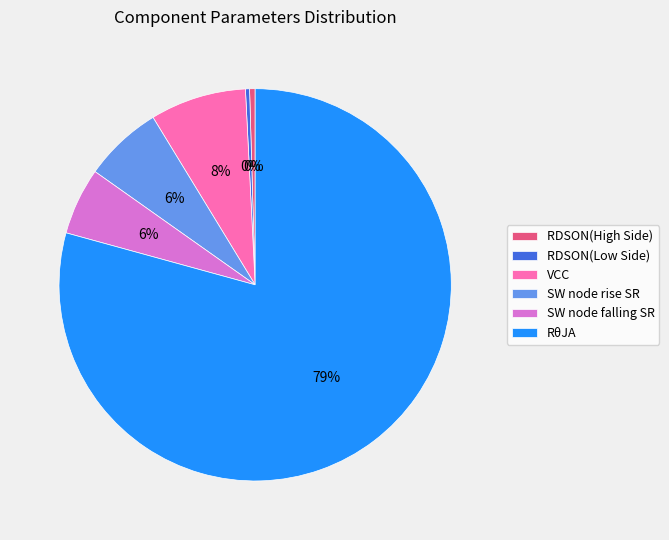

Is SW node falling SR the majority of the pie?

No